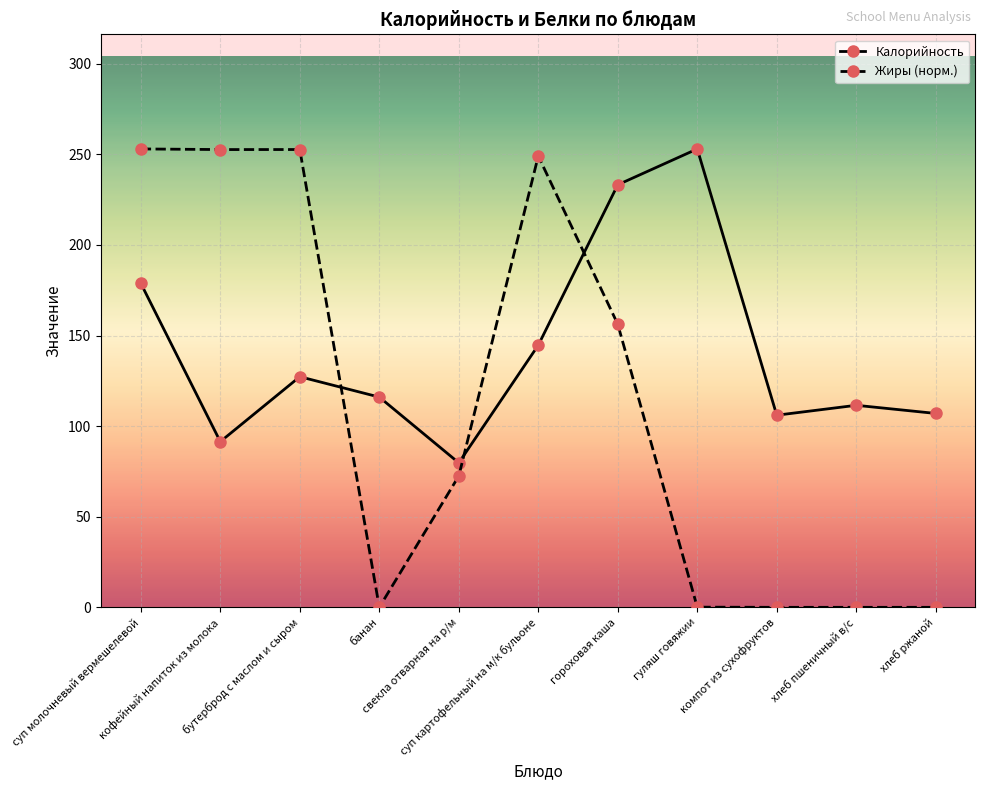

How many times do Калорийность and Жиры (норм.) cross each other?

3